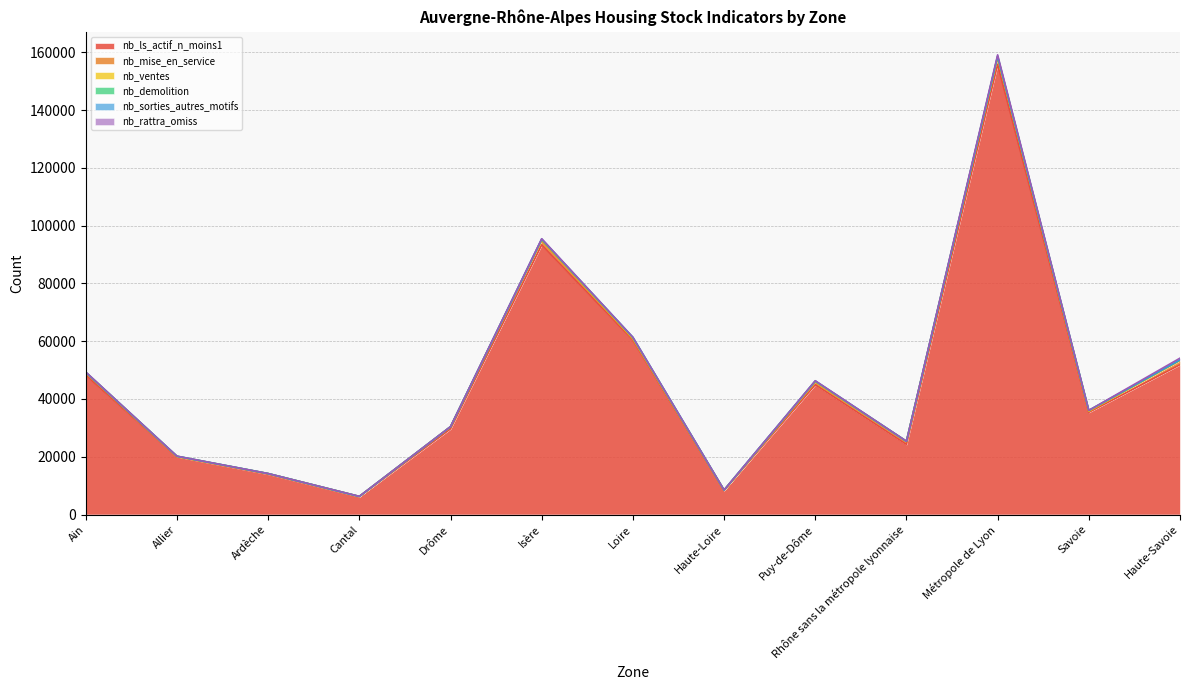

Which has a higher value, Haute-Savoie or Haute-Loire?

Haute-Savoie